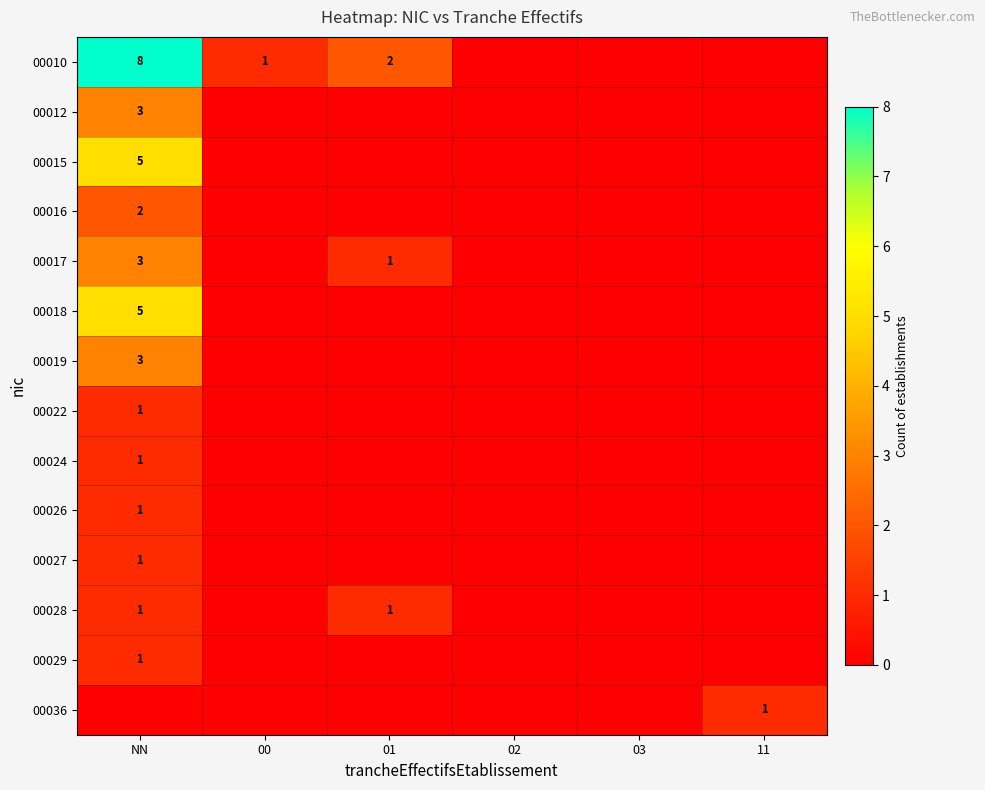

What is the difference between the 00010 values at NN and 00?

7